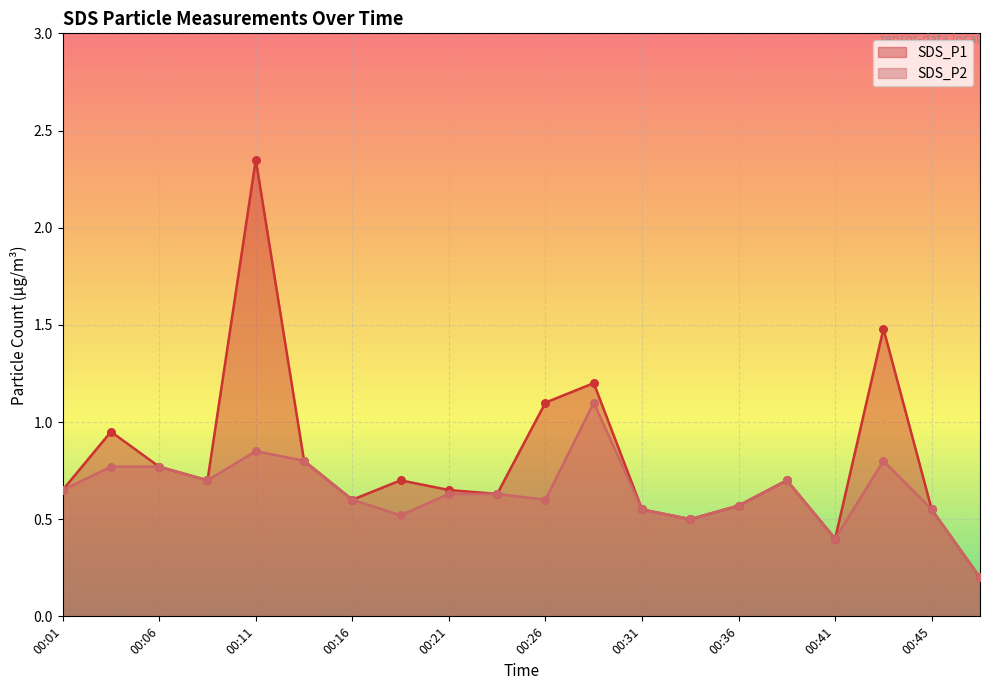

Is the value of SDS_P2 at 00:48 greater than the value of SDS_P1 at 00:33?

No